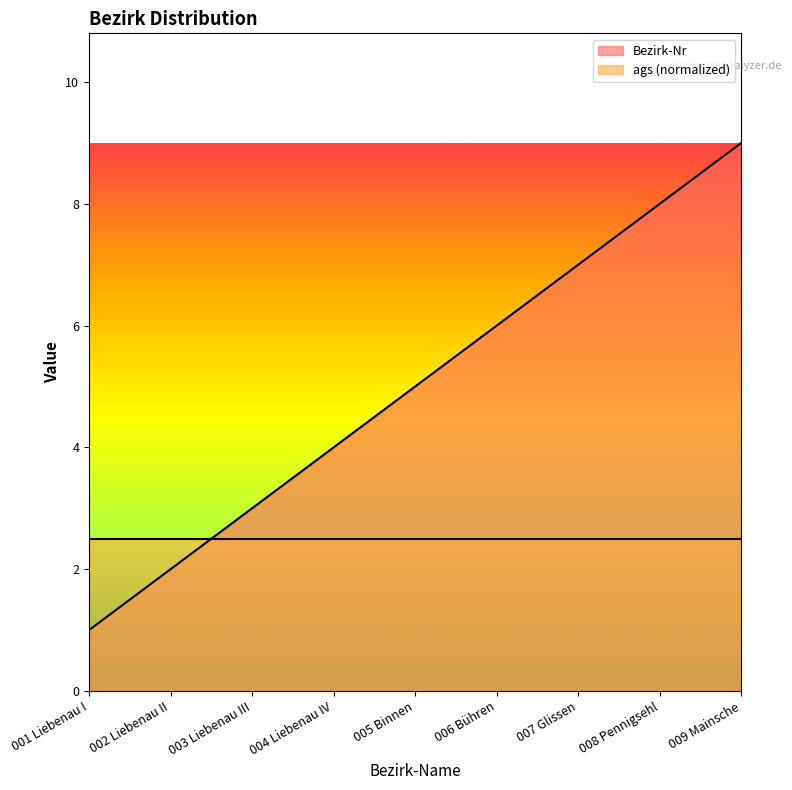

Count the number of categories in the chart.

9